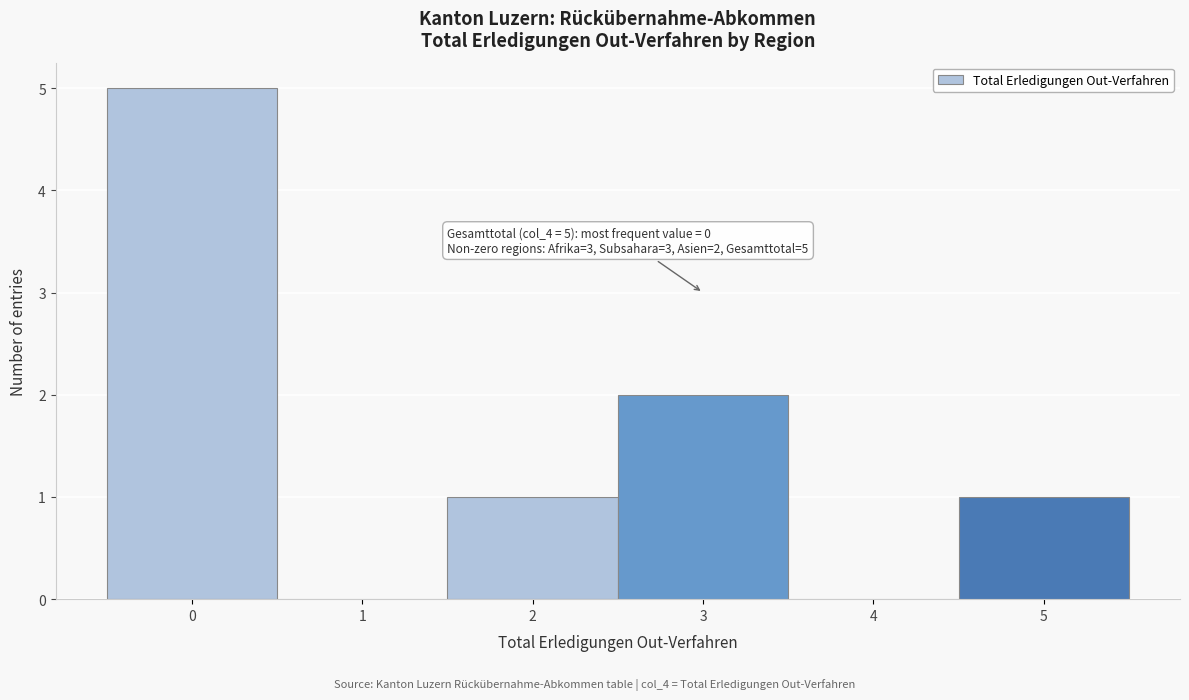

Over which range of the x-axis is the bar tallest?

-0.5 to 0.5